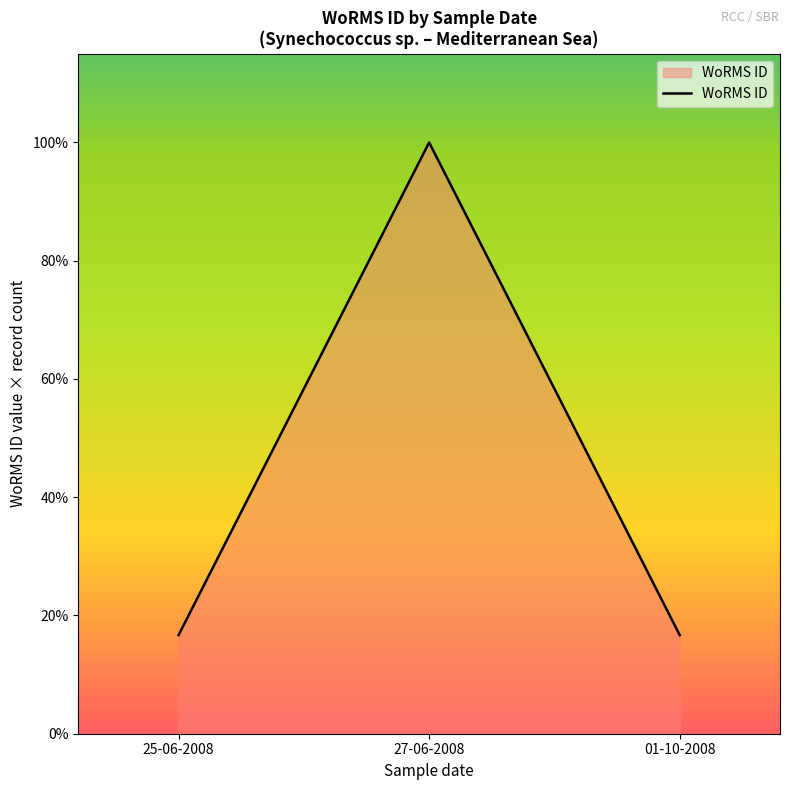

Does the chart have visible grid lines?

No